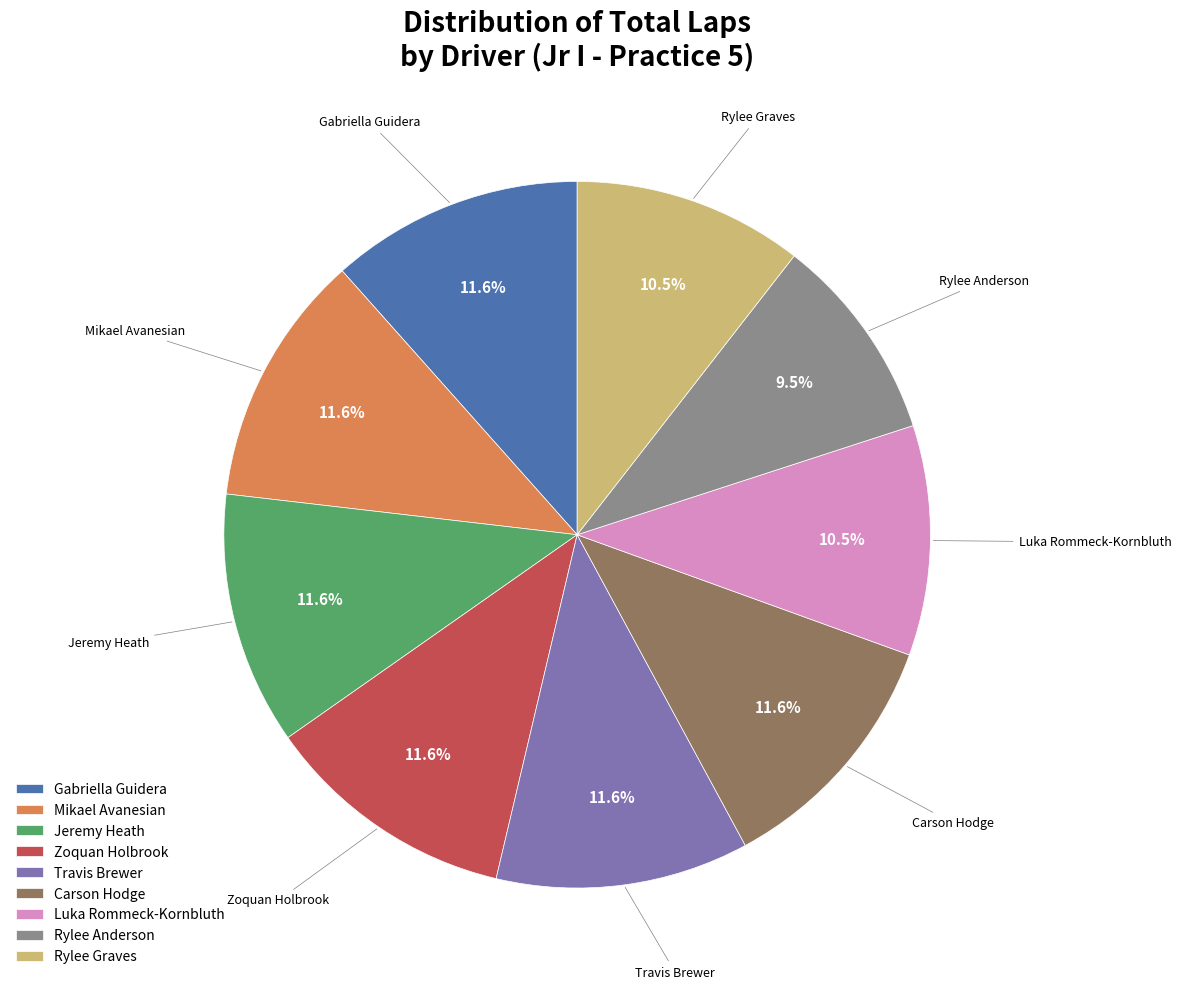

To the nearest percent, what is the average slice percentage?

11%